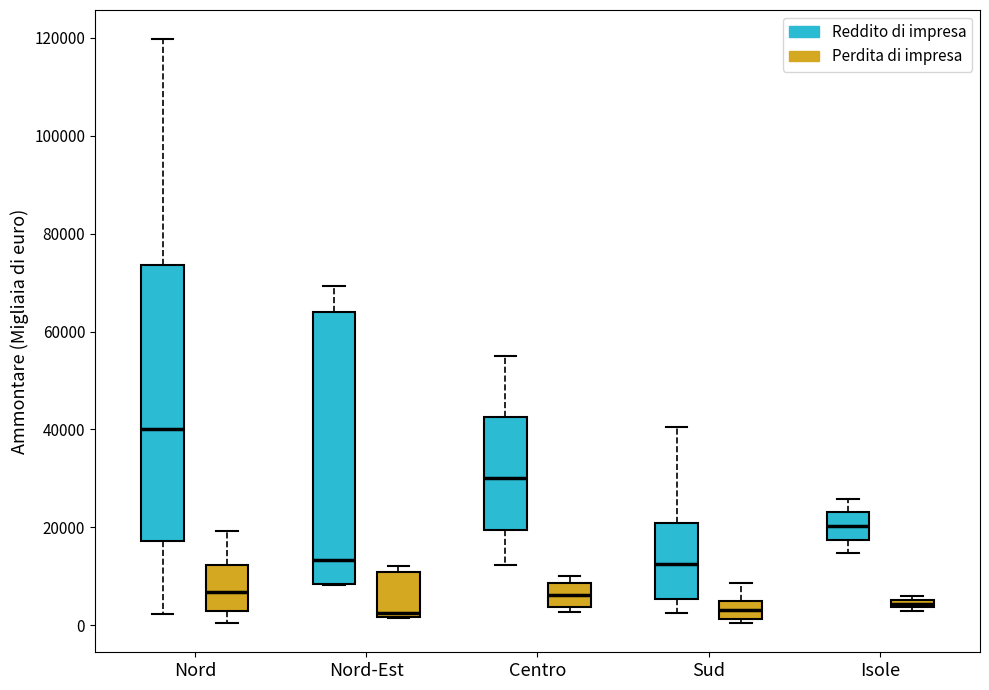

Where is the lower edge of the box for Nord-Est (Perdita di impresa) on the y-axis? The values are not printed on the chart, so give them approximately, as read against the axis.

2000